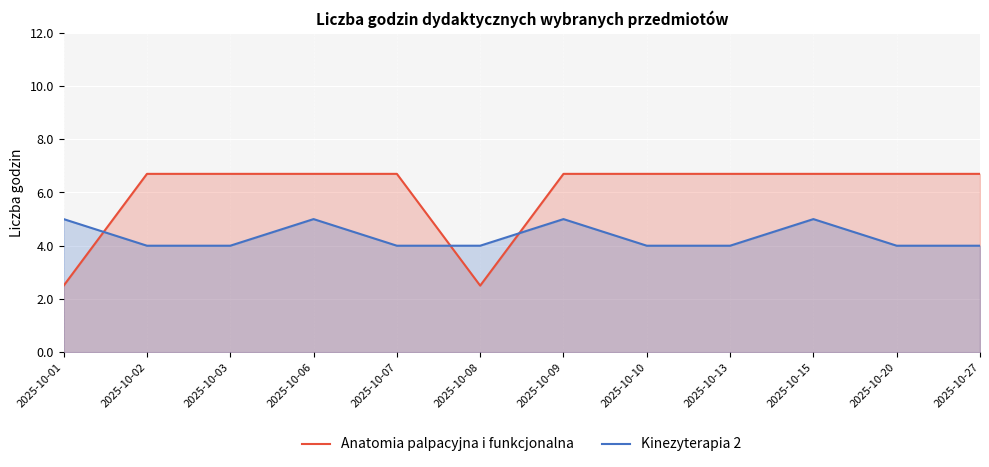

The Kinezyterapia 2 series shows 5.0 at 2025-10-06. True or false?

True